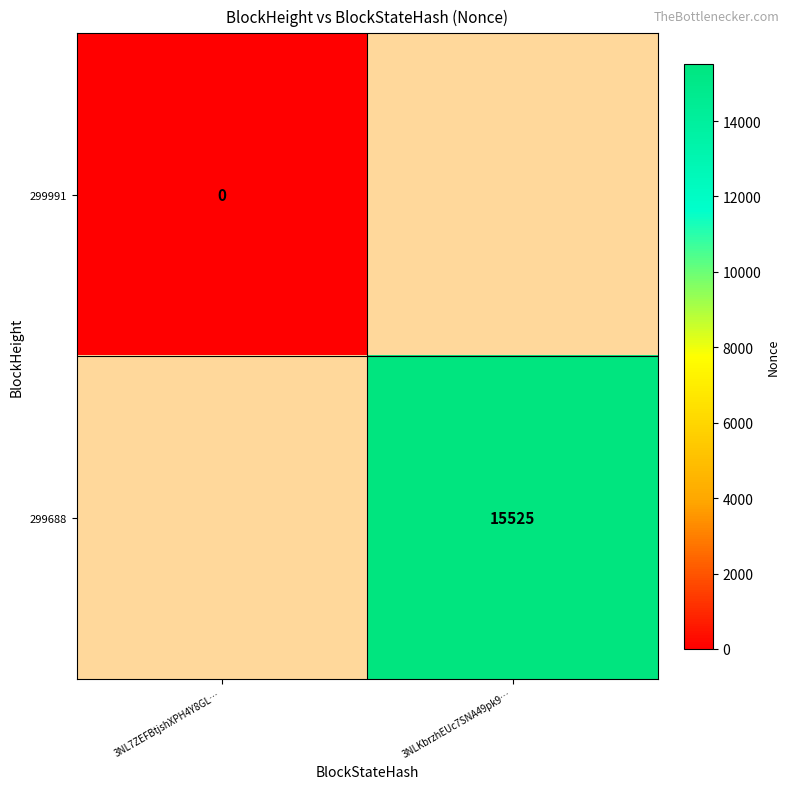

How many distinct data groups are displayed?

2